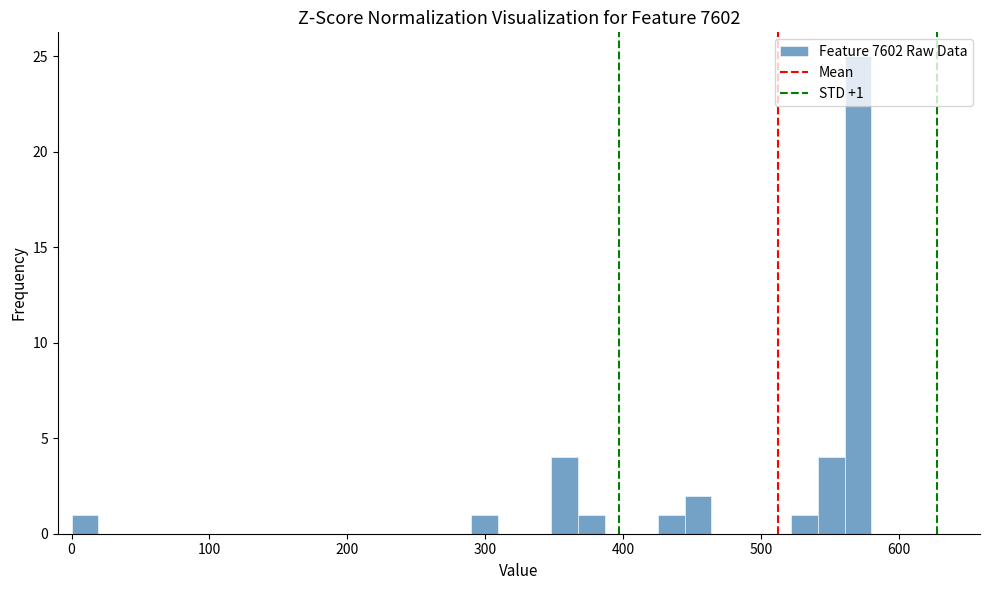

Read against the x-axis, roughly where is the centre of the tallest bar?

570